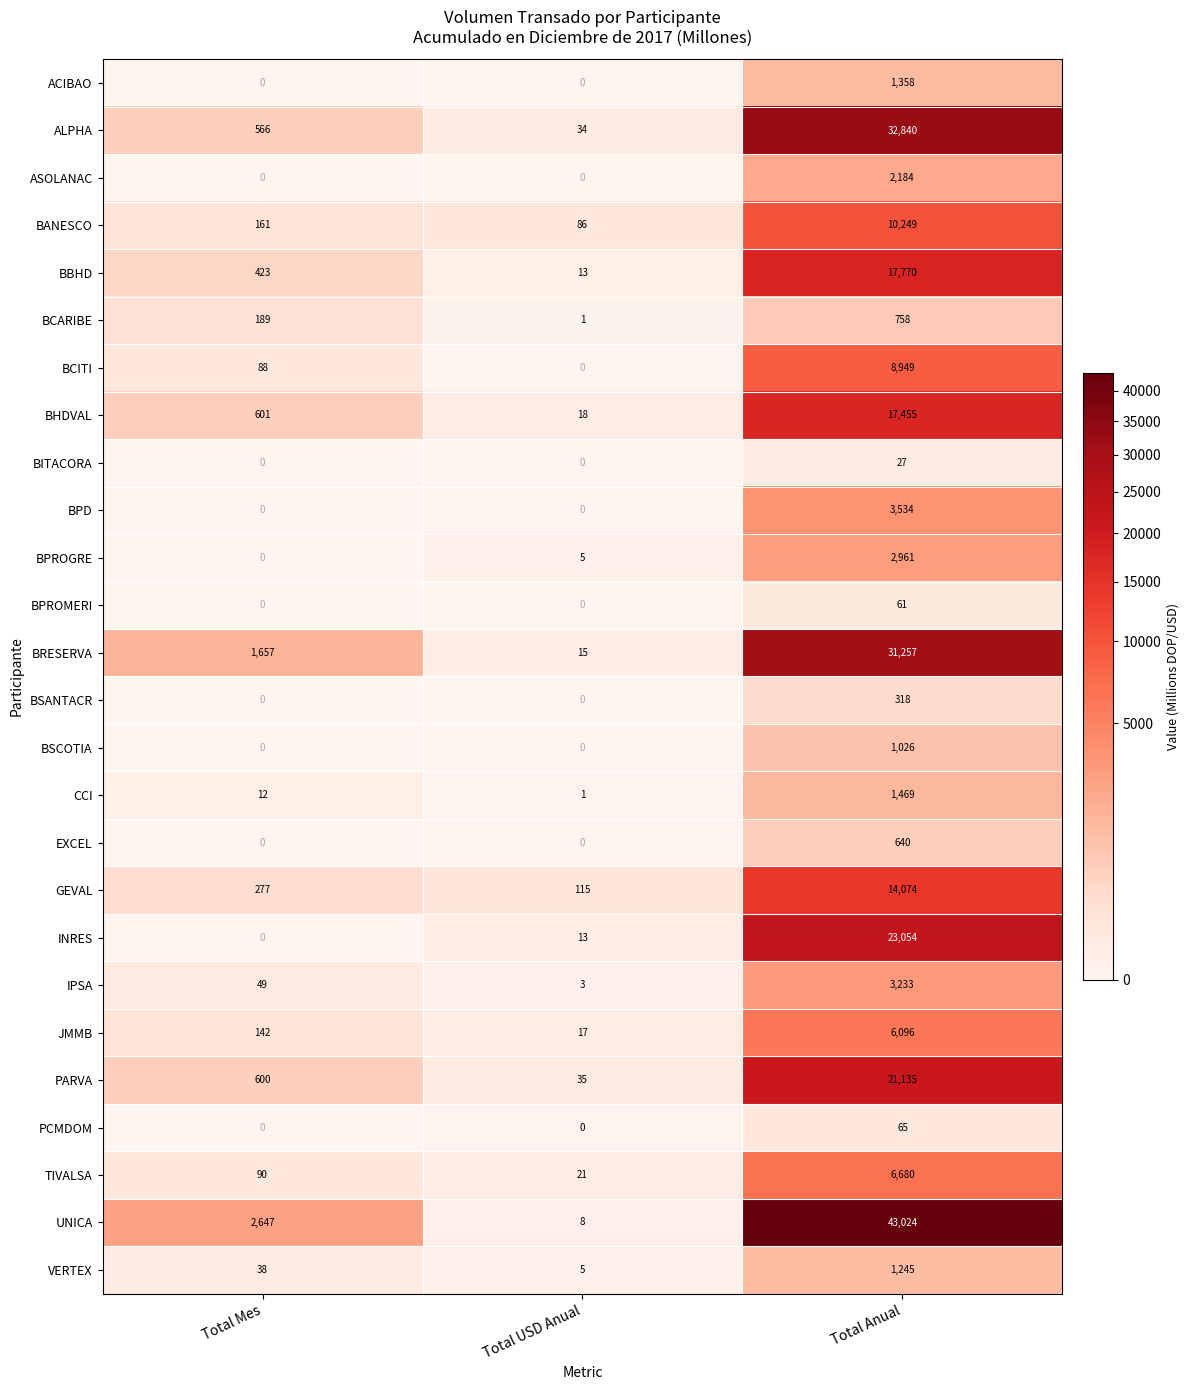

At which label does GEVAL reach its minimum?

Total USD Anual